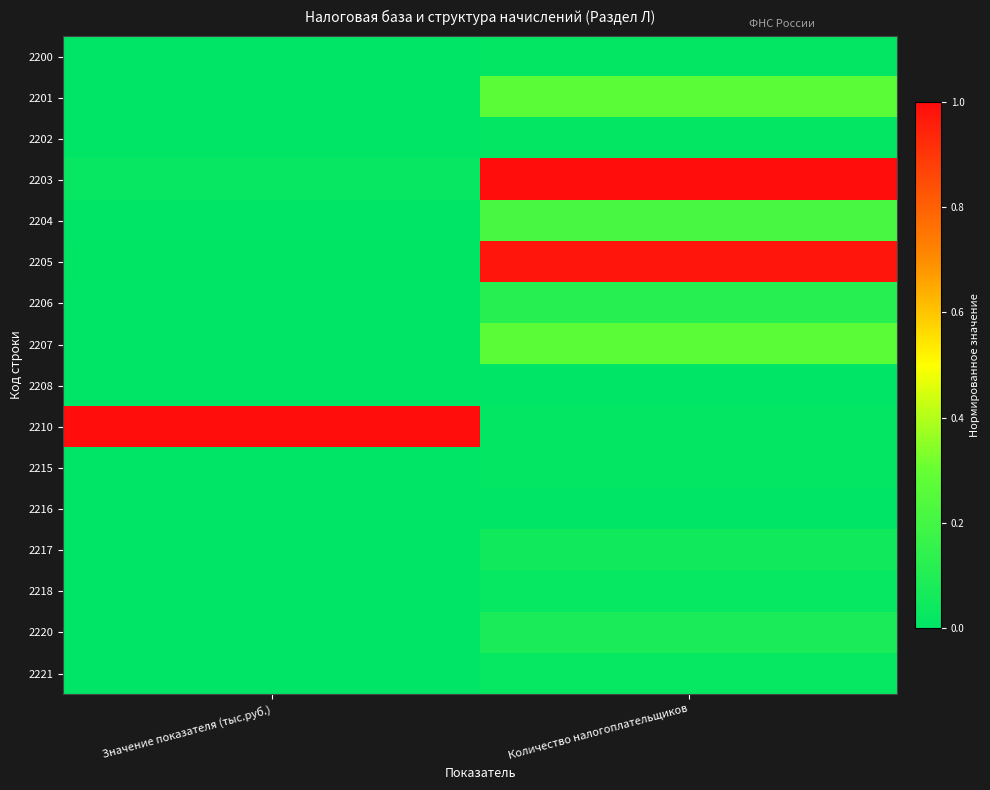

Reading left to right, list all the values displayed in this chart.

2200: Значение показателя (тыс.руб.)=0.0	Количество налогоплательщиков=0.0
2201: Значение показателя (тыс.руб.)=0.0	Количество налогоплательщиков=0.3
2202: Значение показателя (тыс.руб.)=0.0	Количество налогоплательщиков=0.0
2203: Значение показателя (тыс.руб.)=0.0	Количество налогоплательщиков=1.0
2204: Значение показателя (тыс.руб.)=0.0	Количество налогоплательщиков=0.2
2205: Значение показателя (тыс.руб.)=0.0	Количество налогоплательщиков=1.0
2206: Значение показателя (тыс.руб.)=0.0	Количество налогоплательщиков=0.1
2207: Значение показателя (тыс.руб.)=0.0	Количество налогоплательщиков=0.3
2208: Значение показателя (тыс.руб.)=0.0	Количество налогоплательщиков=0.0
2210: Значение показателя (тыс.руб.)=1.0	Количество налогоплательщиков=0.0
2215: Значение показателя (тыс.руб.)=0.0	Количество налогоплательщиков=0.0
2216: Значение показателя (тыс.руб.)=0.0	Количество налогоплательщиков=0.0
2217: Значение показателя (тыс.руб.)=0.0	Количество налогоплательщиков=0.1
2218: Значение показателя (тыс.руб.)=0.0	Количество налогоплательщиков=0.0
2220: Значение показателя (тыс.руб.)=0.0	Количество налогоплательщиков=0.1
2221: Значение показателя (тыс.руб.)=0.0	Количество налогоплательщиков=0.0